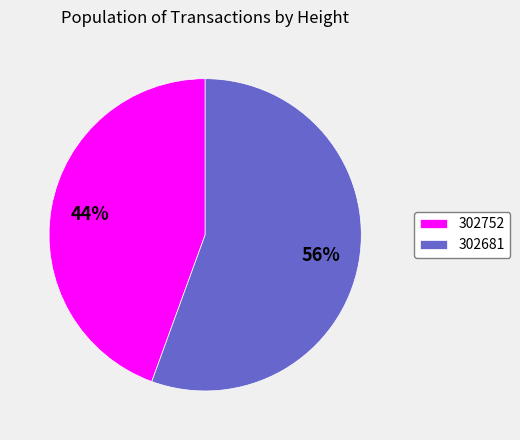

Is the sum of 302681 and 302752 greater than half?

Yes